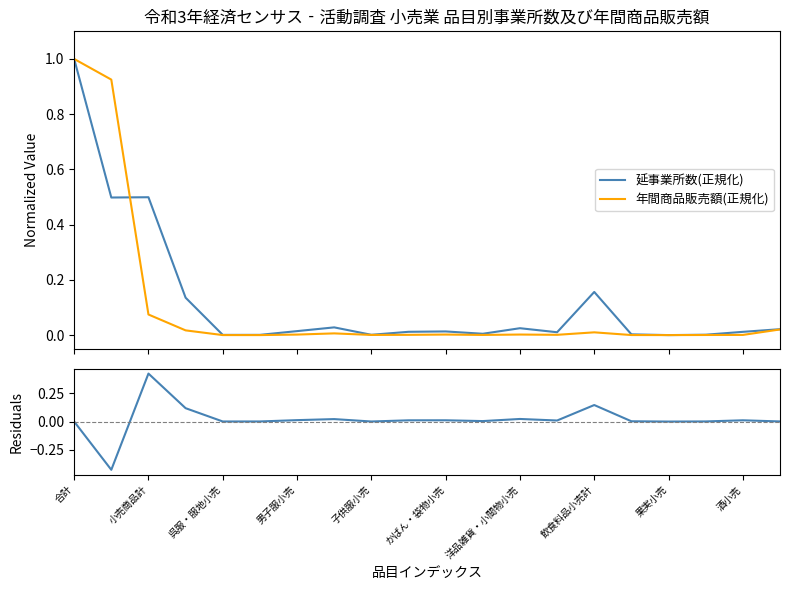

At which category is the sum across all series the highest?

合計